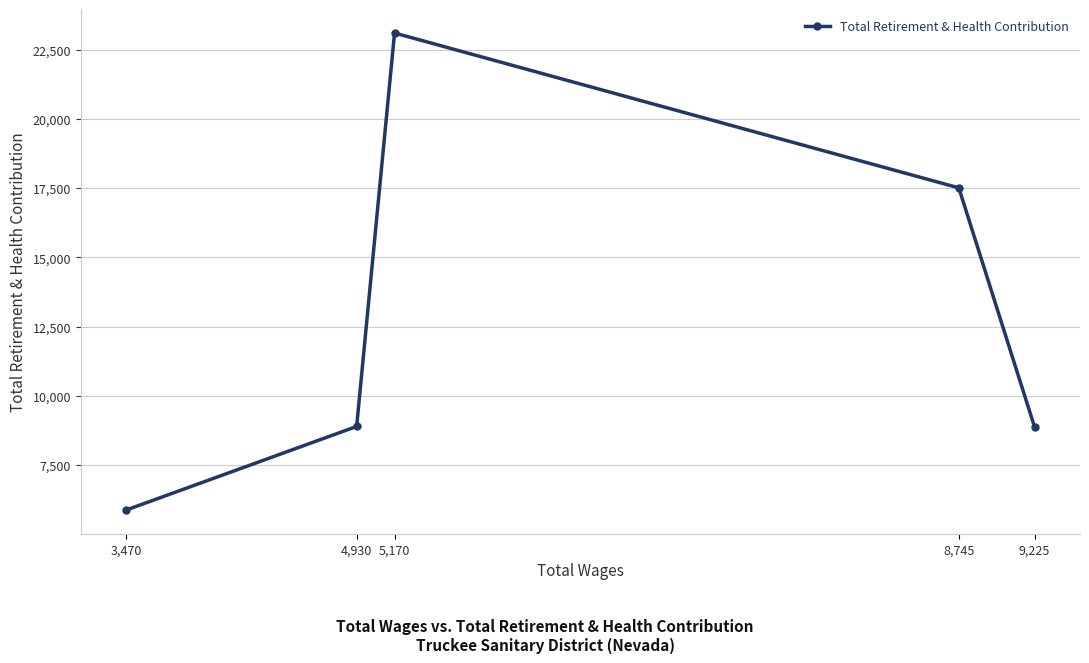

At which label is the value closest to 14487?

8,745